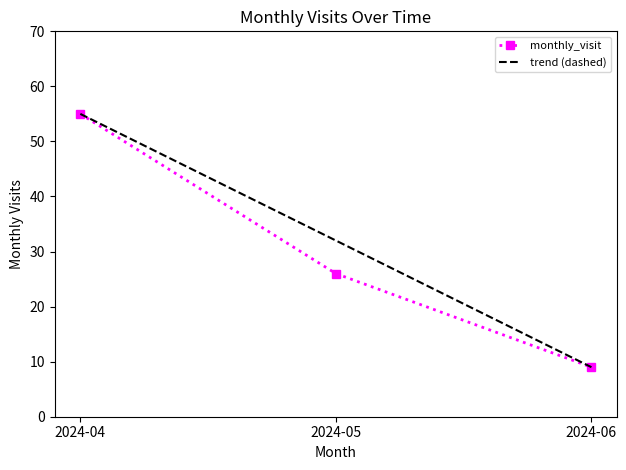

What is the difference between the maximum and minimum values?

46